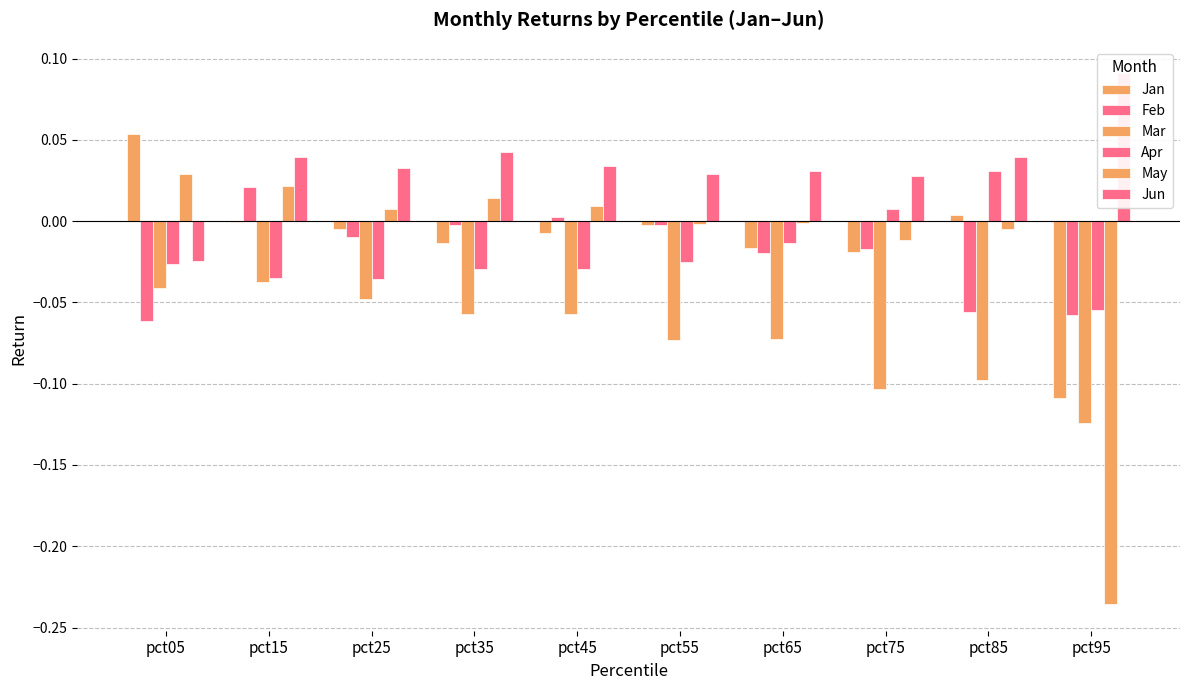

List the labels in order of Feb value, largest first.

pct15, pct45, pct55, pct35, pct25, pct75, pct65, pct85, pct95, pct05